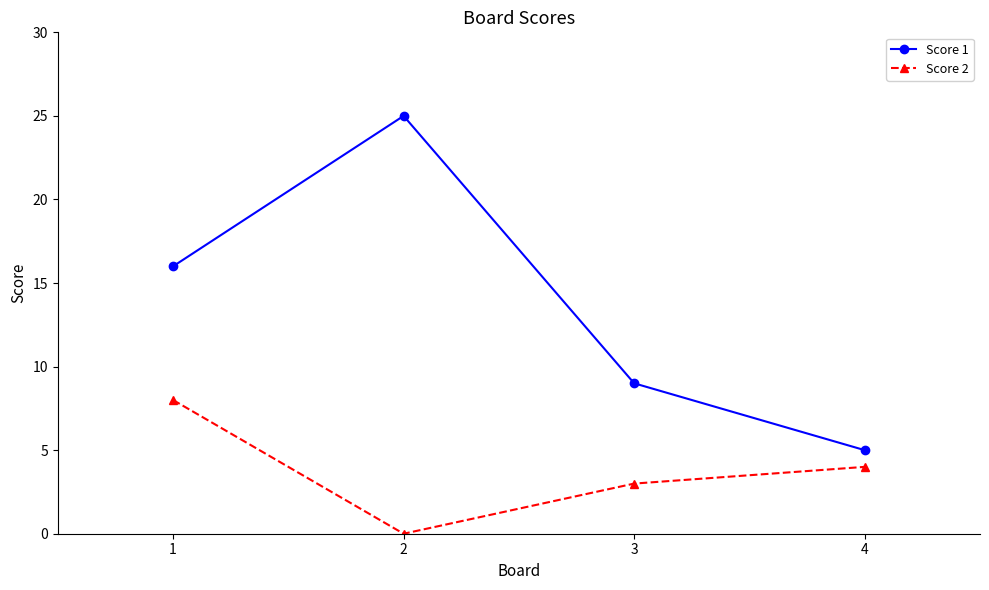

Reading left to right, transcribe all the data shown in this chart.

Score 1: 16	25	9	5
Score 2: 8	0	3	4